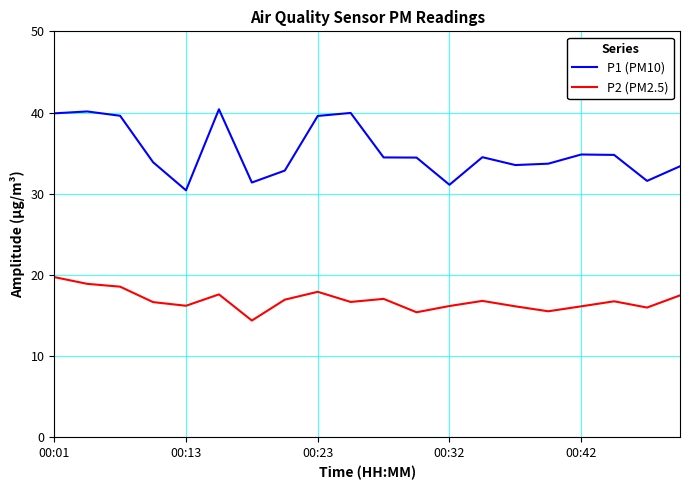

List the series in order of their peak value, lowest first.

P2 (PM2.5), P1 (PM10)